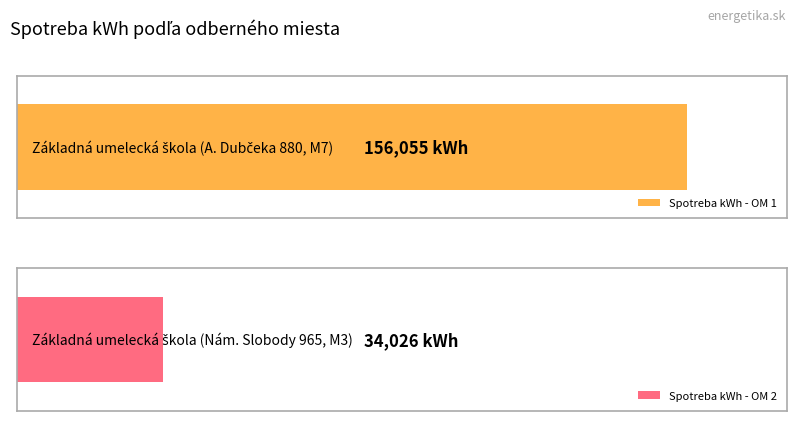

Reading left to right, transcribe all the data shown in this chart.

Základná umelecká škola
(A. Dubčeka 880, M7)=156055	Základná umelecká škola
(Nám. Slobody 965, M3)=34026